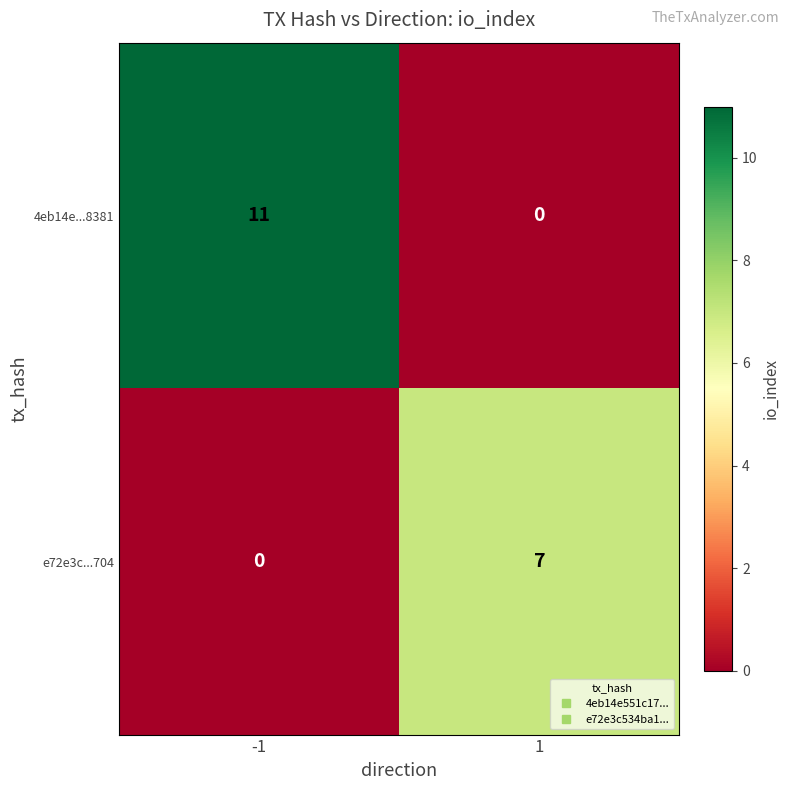

What is the greatest value displayed?

11